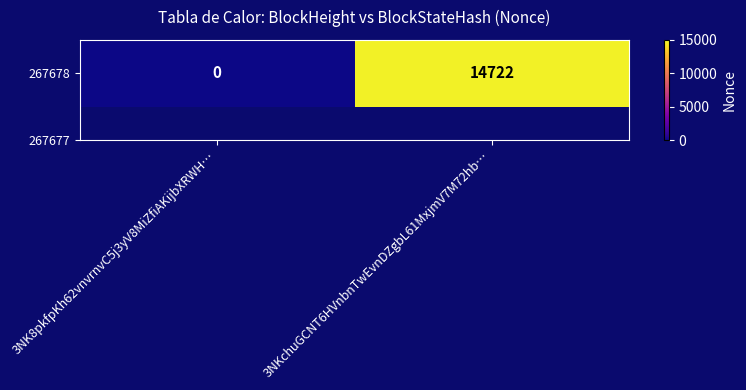

List the labels in order of value, smallest first.

3NK8pkfpKh62vnvrnvC5j3yV8MiZfiAKijbXRWH…, 3NKchuGCNT6HVnbnTwEvnDZgbL61MxjmV7M72hb…